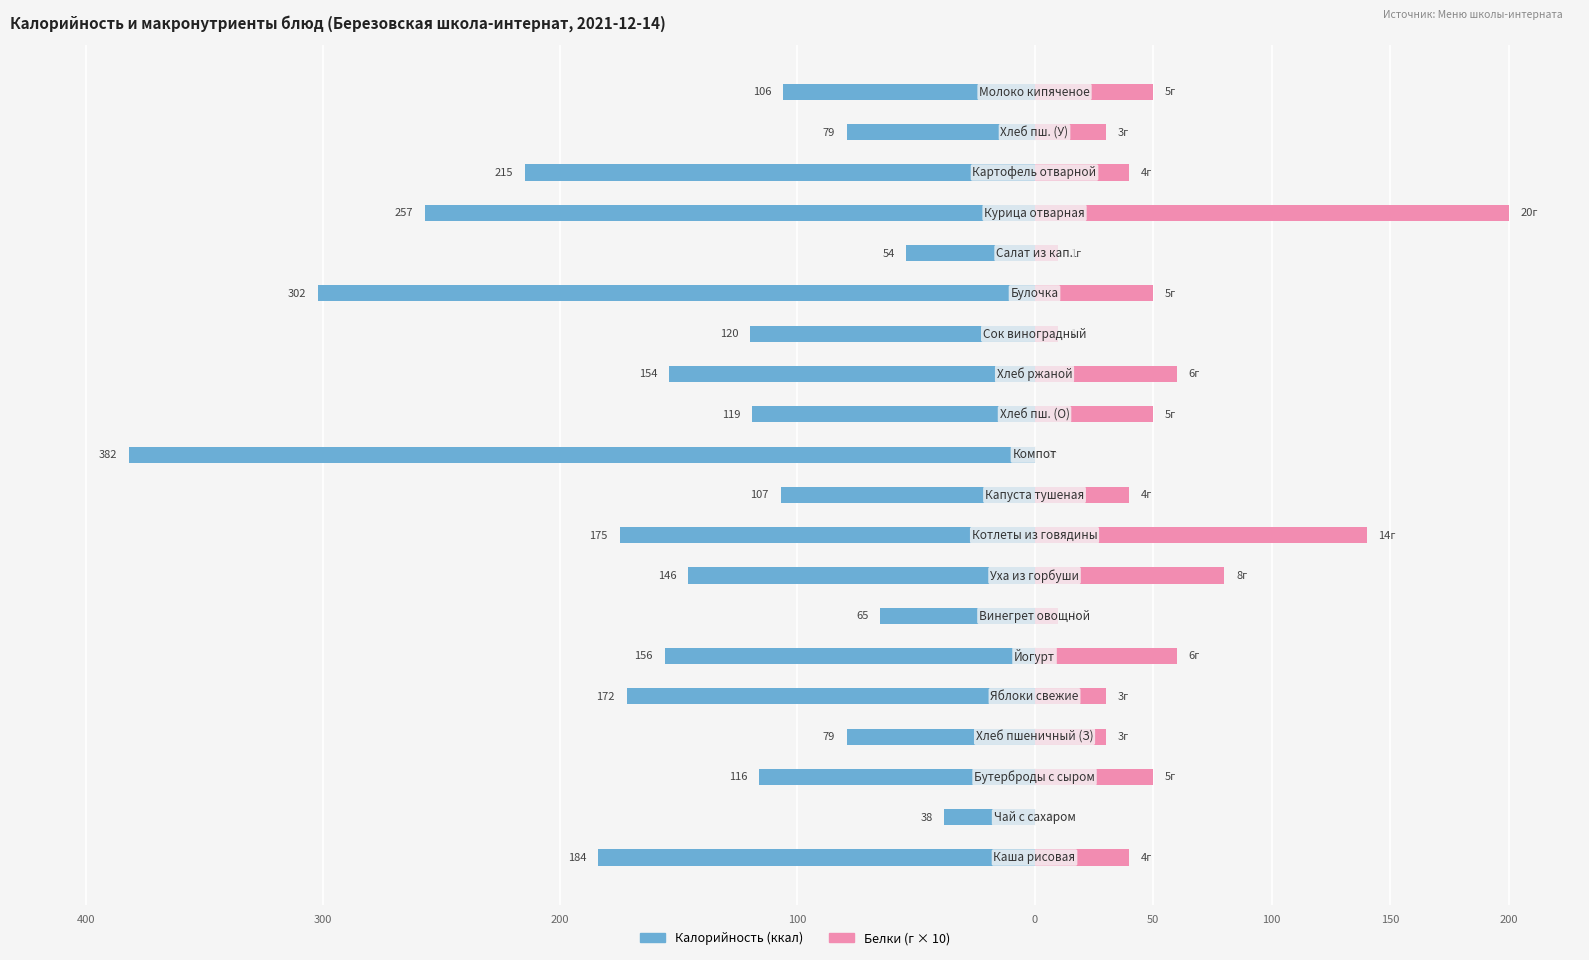

What is the average value of the Калорийность series?

-151